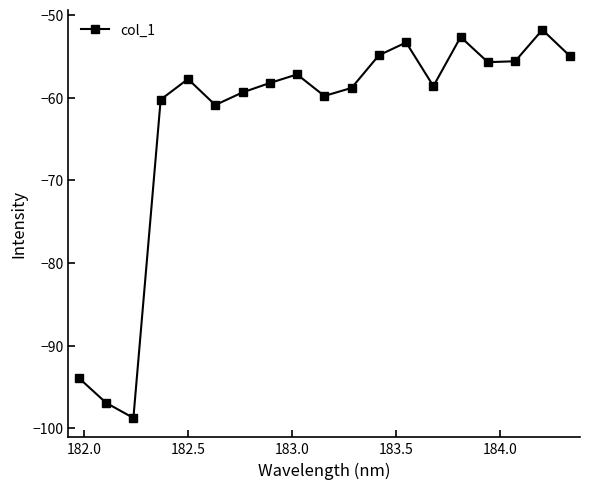

What is the value of the 10th point from the left?

-59.8